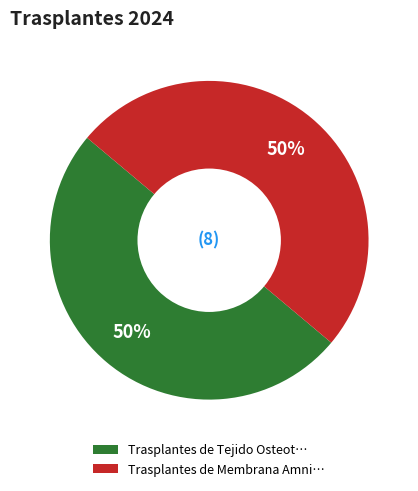

To the nearest percent, what is the average slice percentage?

50%